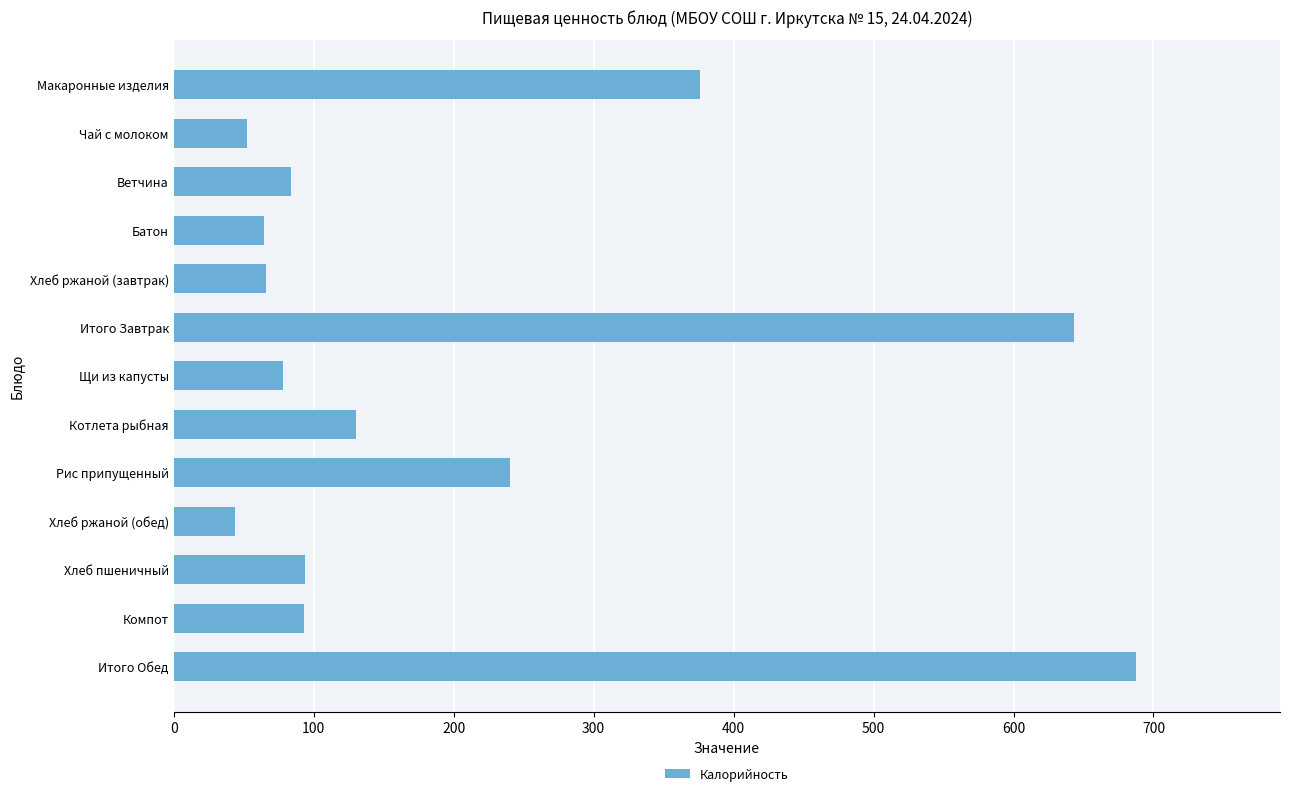

What is the difference between the second highest and second lowest values?

590.3